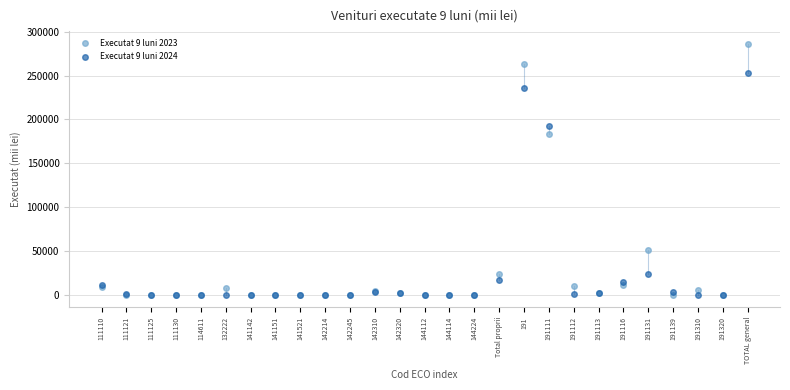

Which series has the widest spread of Y values?

Executat 9 luni 2023